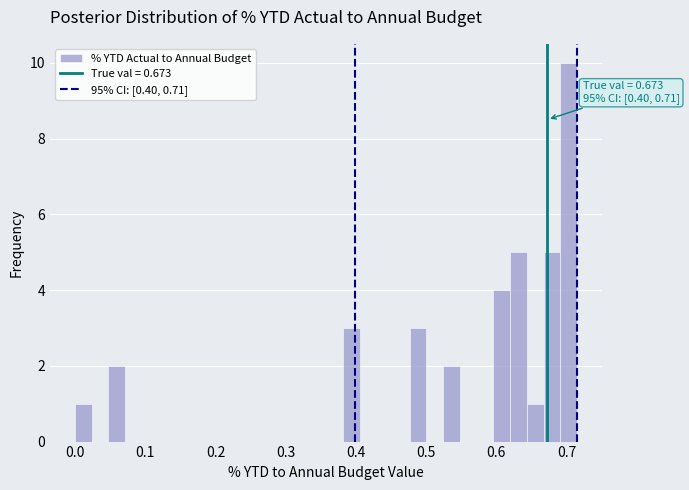

Around what value on the x-axis is the tallest bar? Give the approximate position of its centre, as read against the axis.

0.70